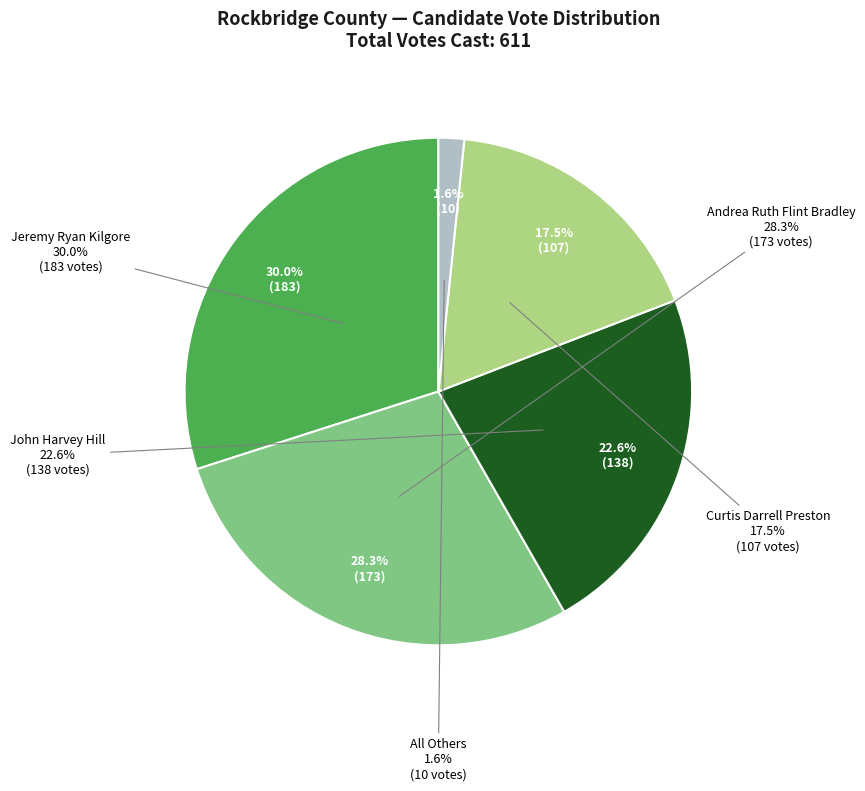

Is there a majority slice in this chart?

No